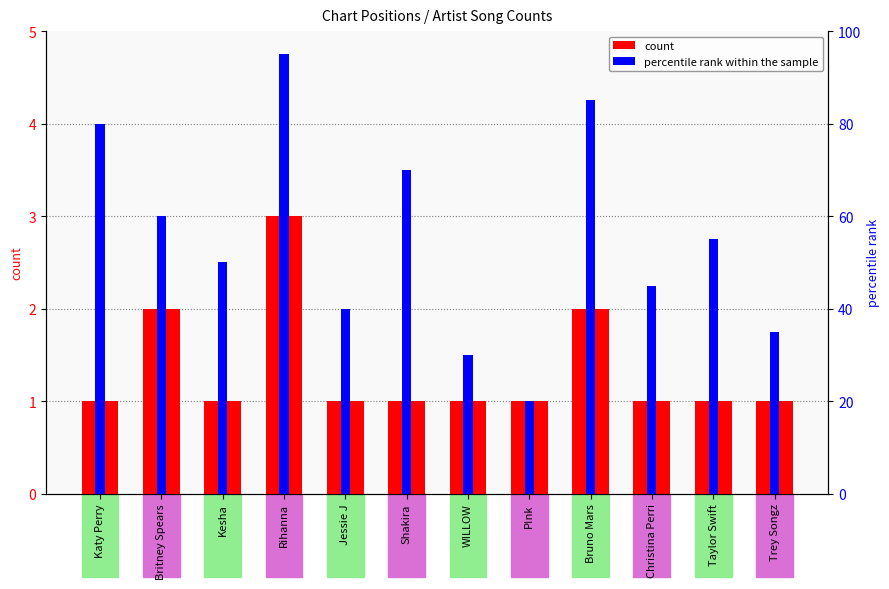

The count series shows 1.7 at Trey Songz. True or false?

False